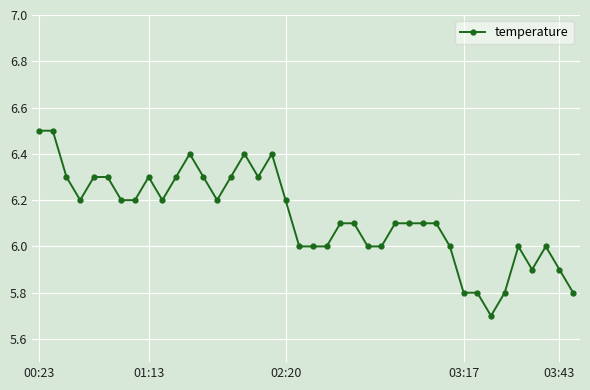

Count the values in the range 6 to 7.

33